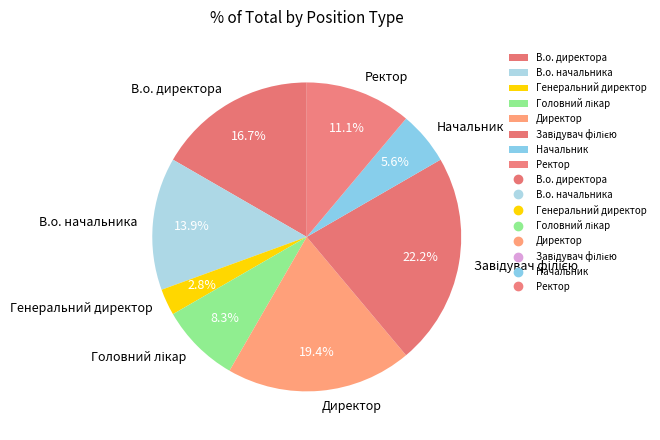

What is the total percentage of Генеральний директор and В.о. начальника?

16.7%